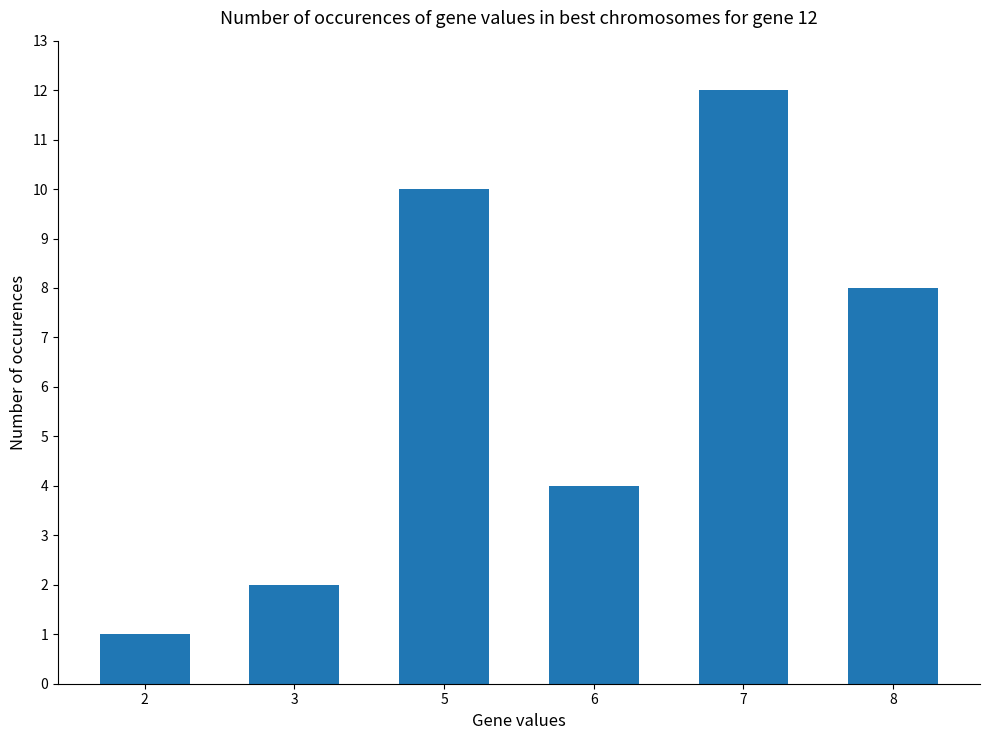

What is the average value?

6